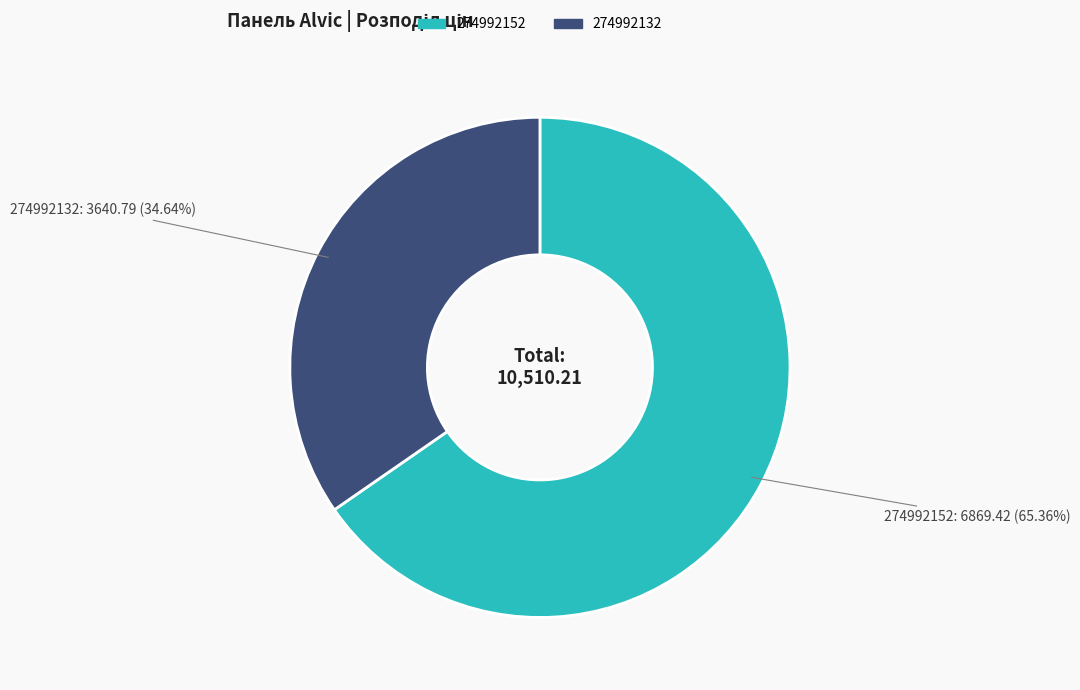

What percentage is NOT represented by 274992152?

34.6%